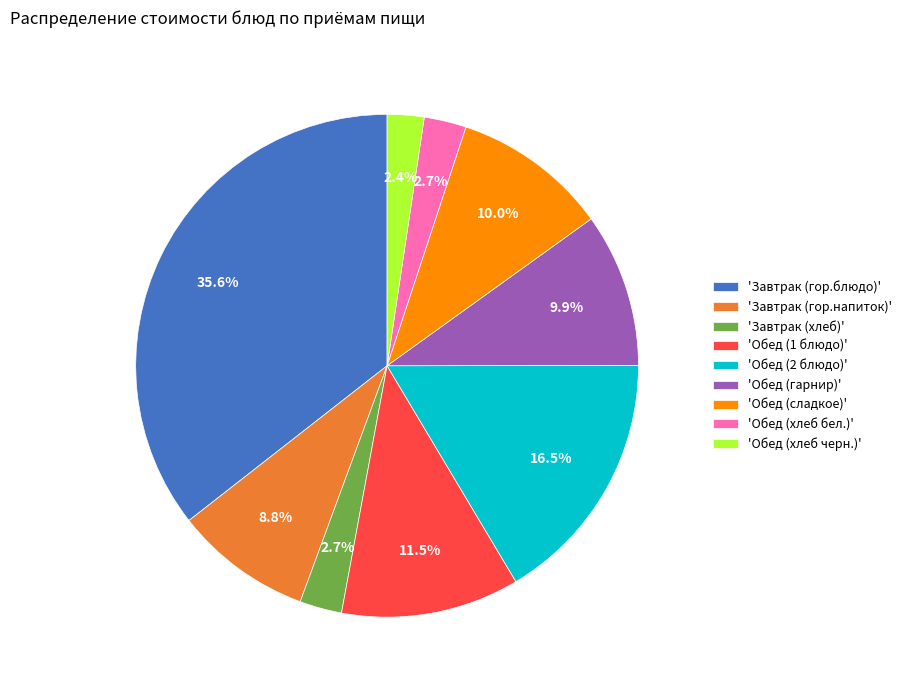

Does any single category account for the majority?

No